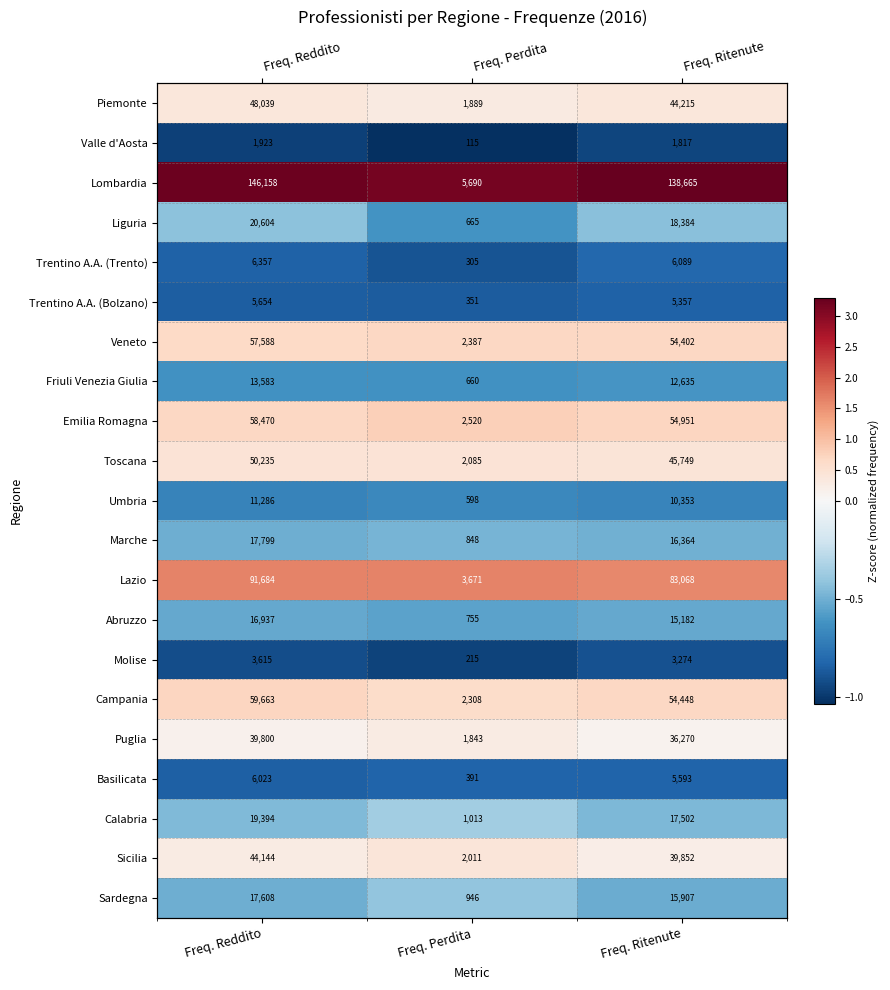

Between Freq. Perdita and Freq. Reddito, which is larger?

Freq. Reddito